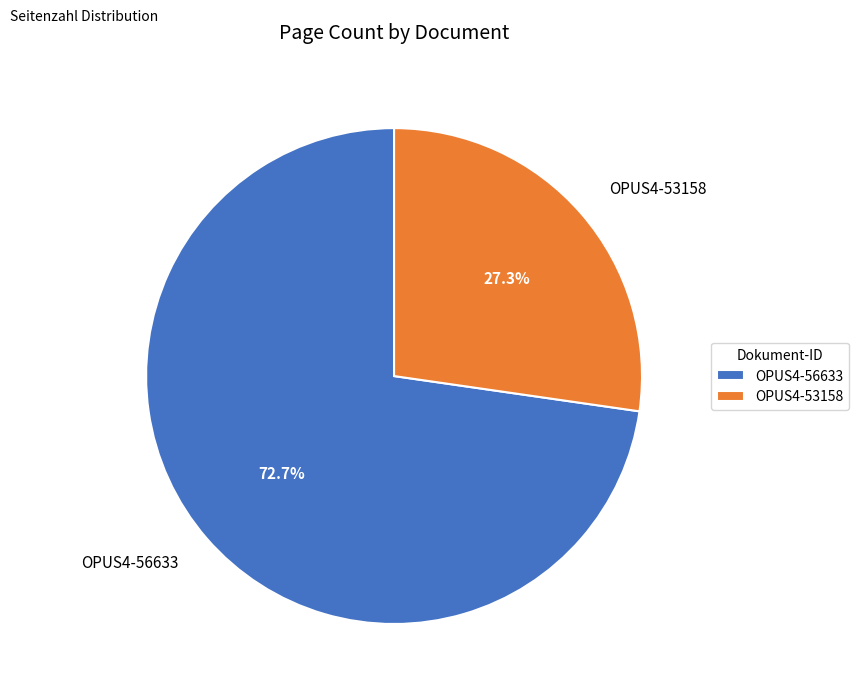

How many segments does this pie chart have?

2